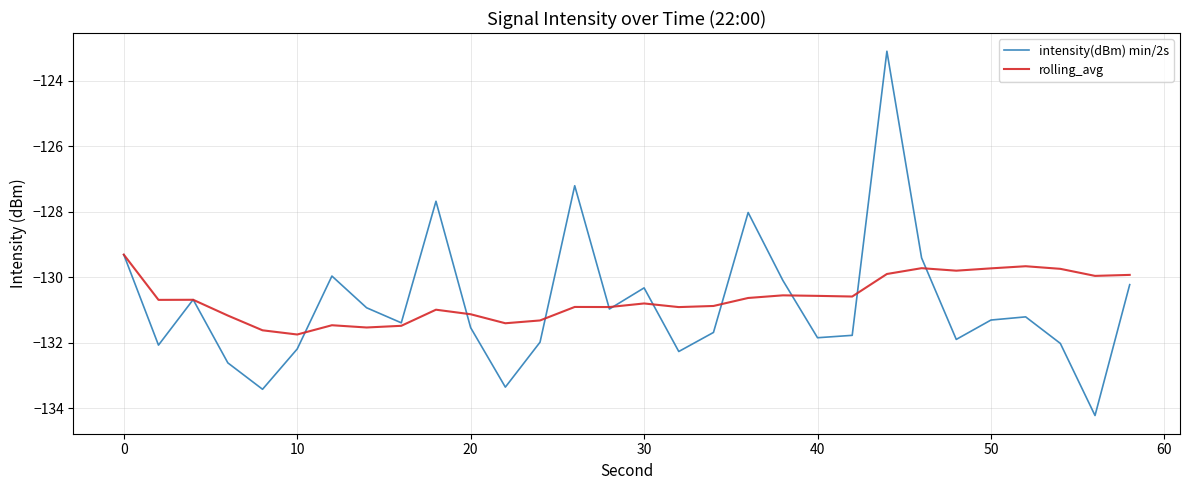

Which series has the widest spread of values?

intensity(dBm) min/2s